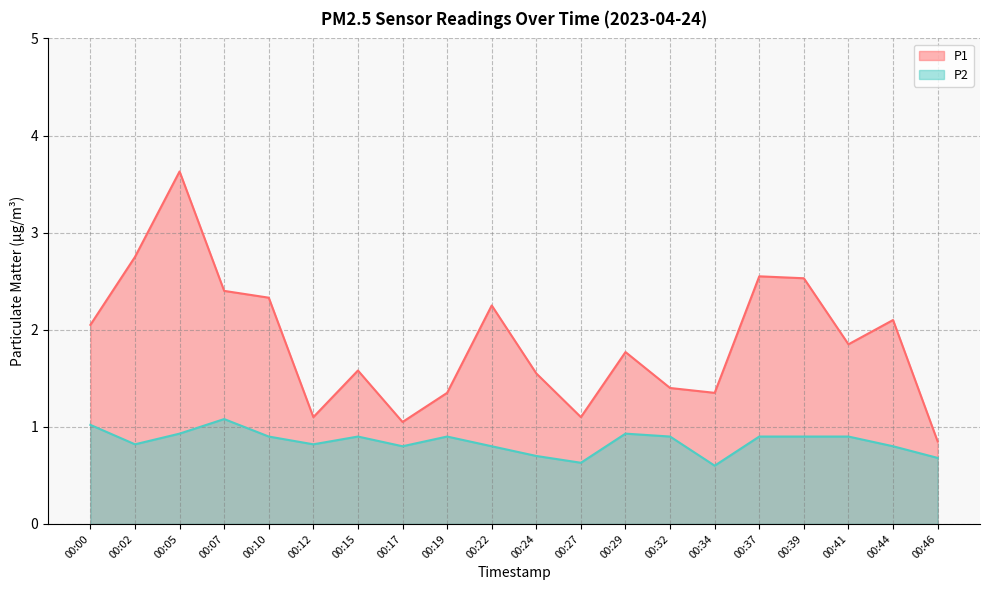

Where is the first local minimum for P1?

00:12